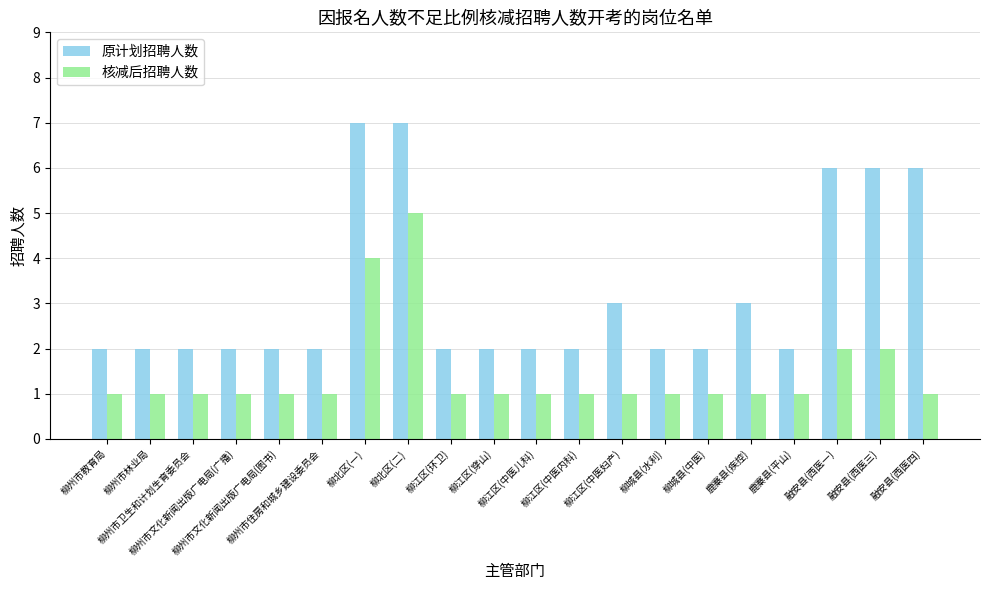

Is it true that 原计划招聘人数 equals 3 at 柳江区(中医内科)?

False